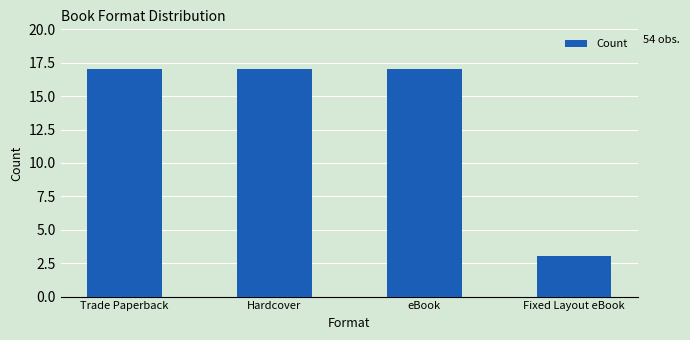

The chart shows a value of 29 at Trade Paperback. True or false?

False